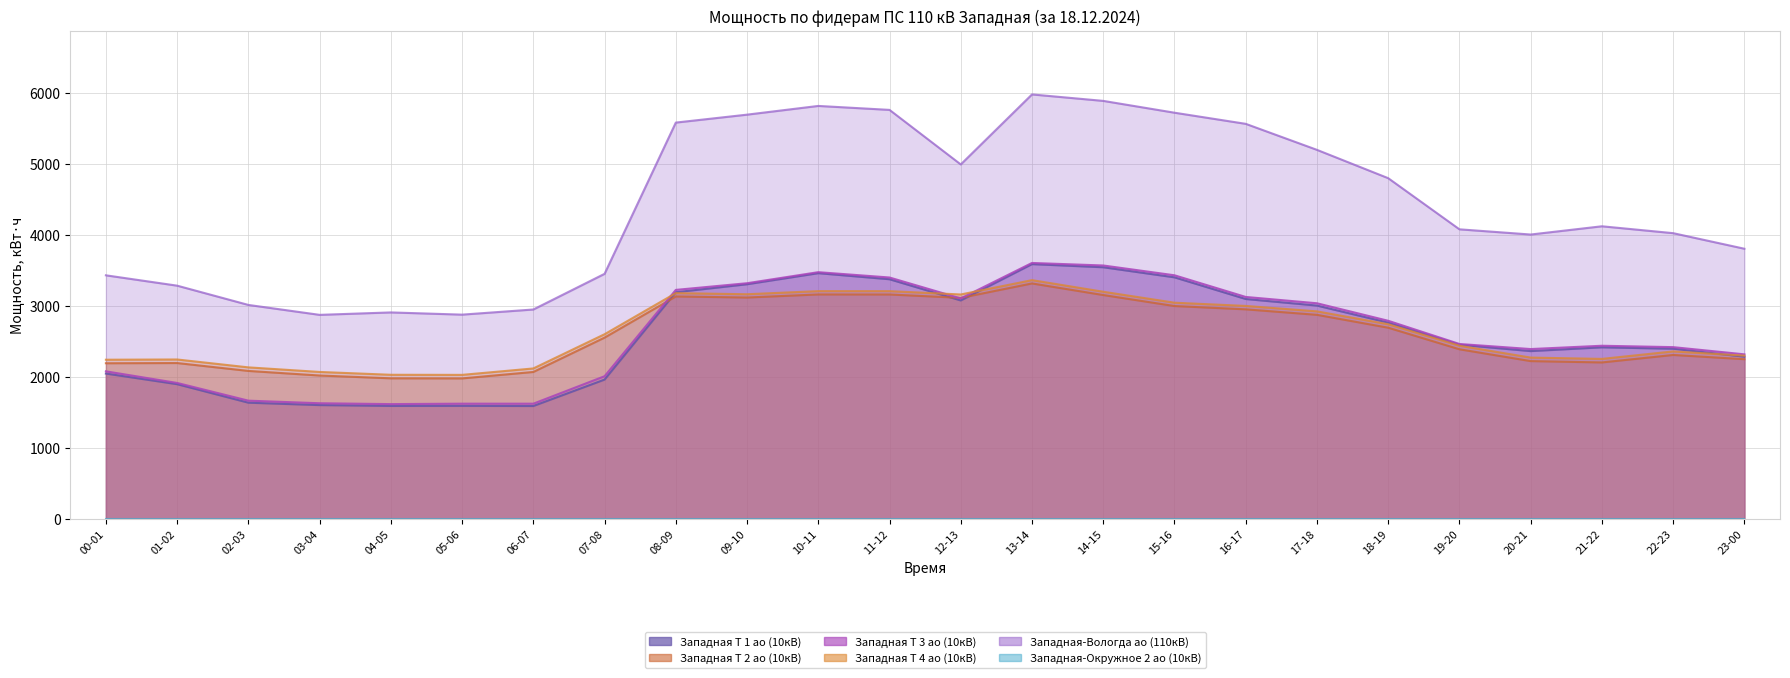

What is the difference between the maximum and minimum values in the Западная Т 1 ао (10кВ) series?

1998.7